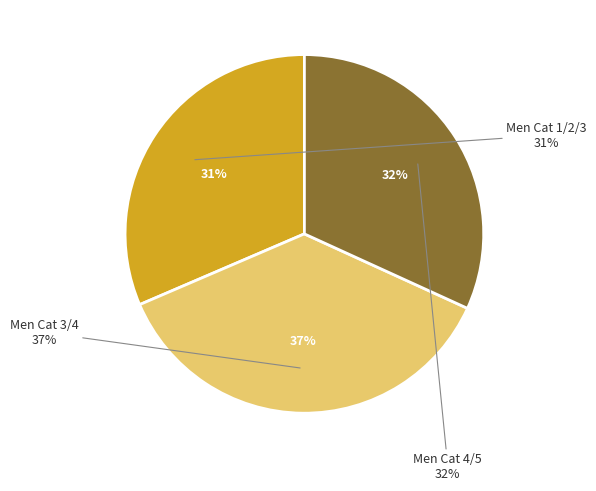

To the nearest percent, what portion does Men Cat 4/5 represent?

32%